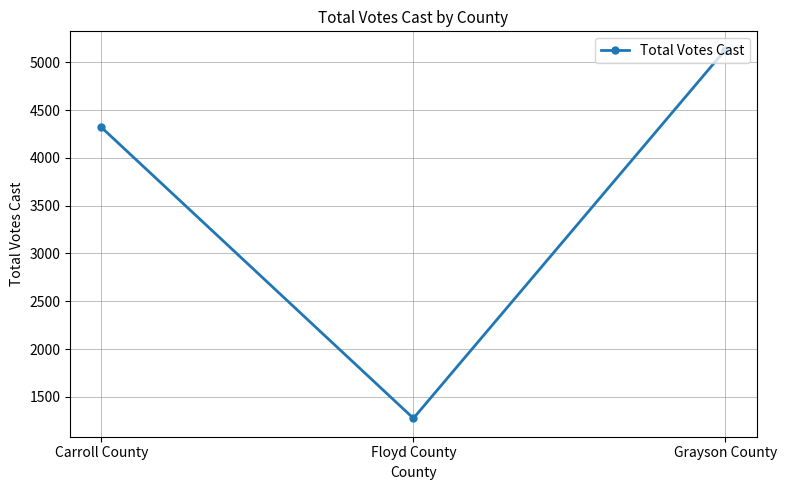

How many lines are shown in the chart?

1